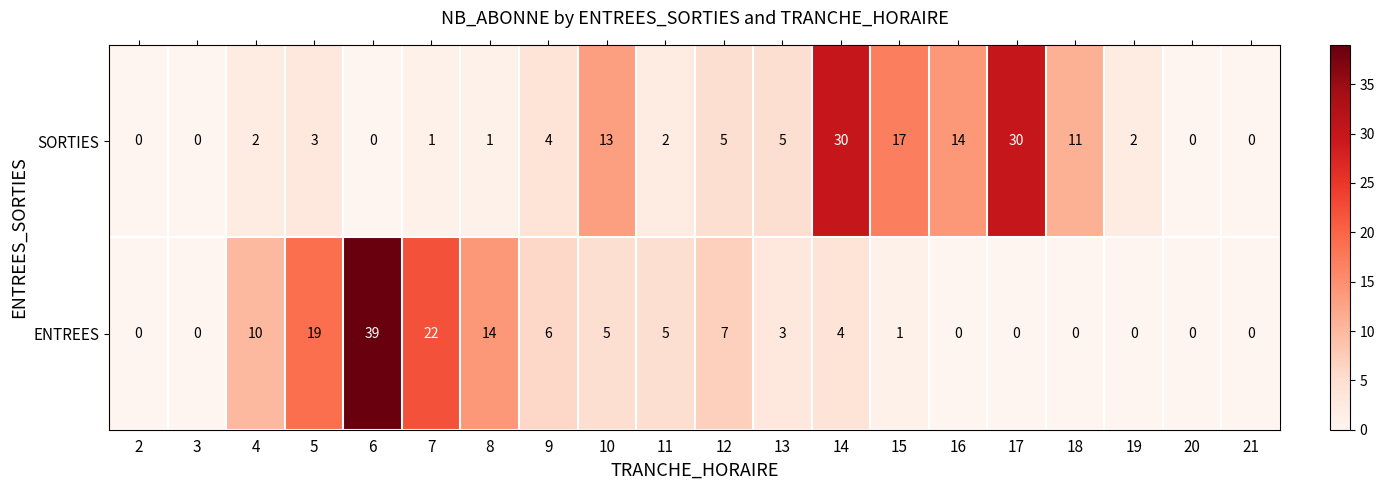

Rank the series by their maximum value, from lowest to highest.

SORTIES, ENTREES